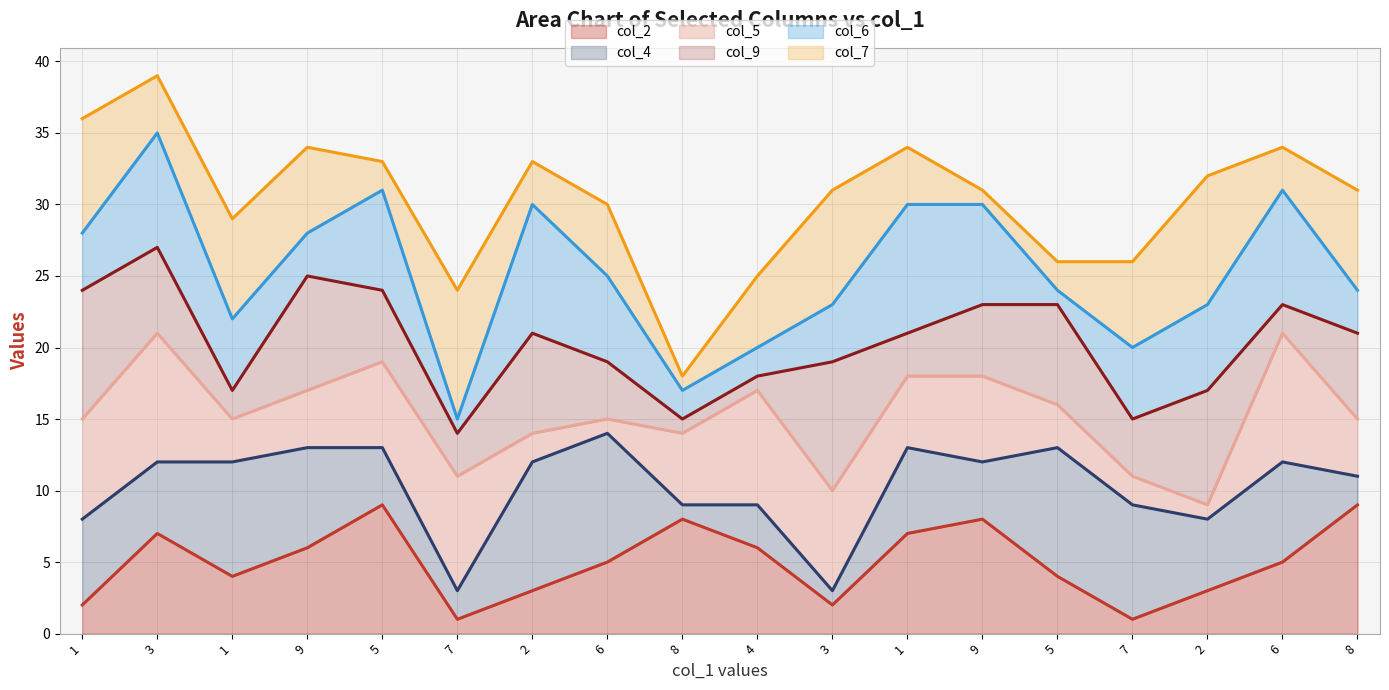

How many data points in col_6 line are above 25?

8